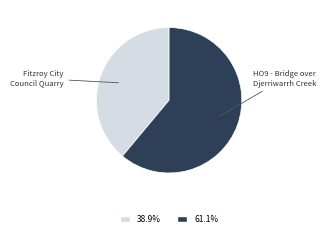

Does any single category account for the majority?

Yes